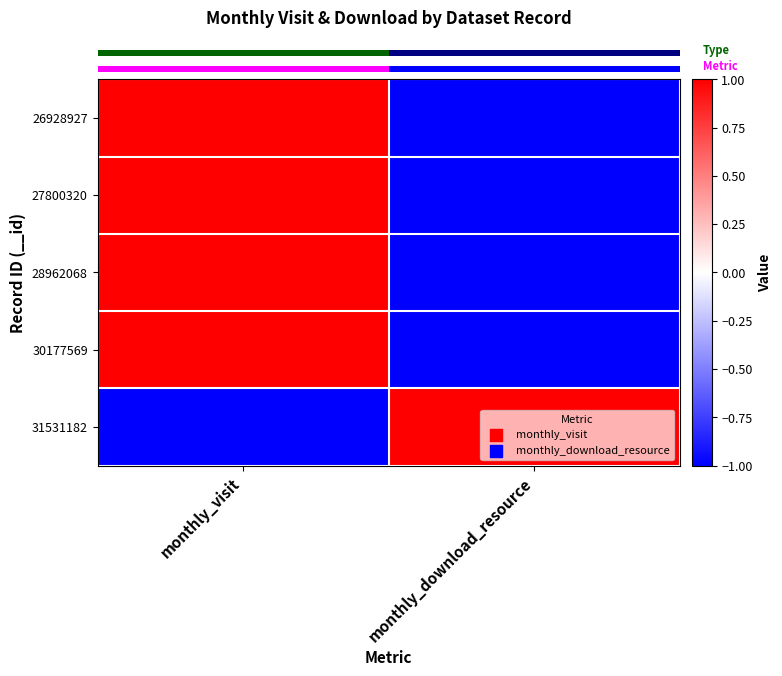

At how many categories does at least one series exceed 0?

2